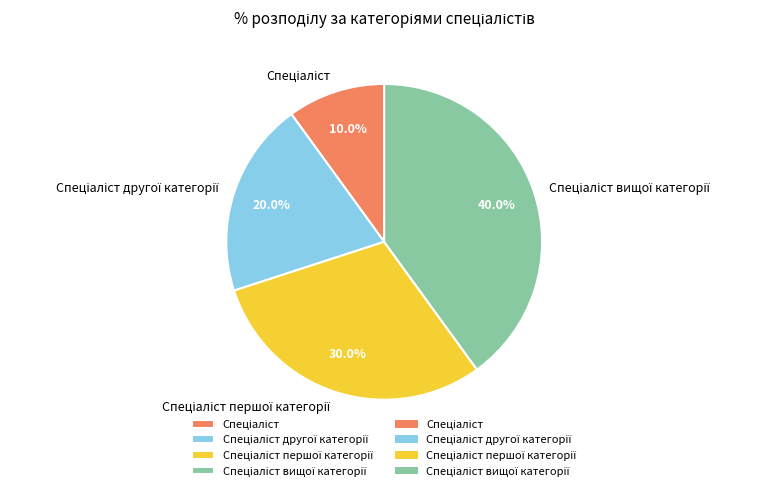

Is there a majority slice in this chart?

No